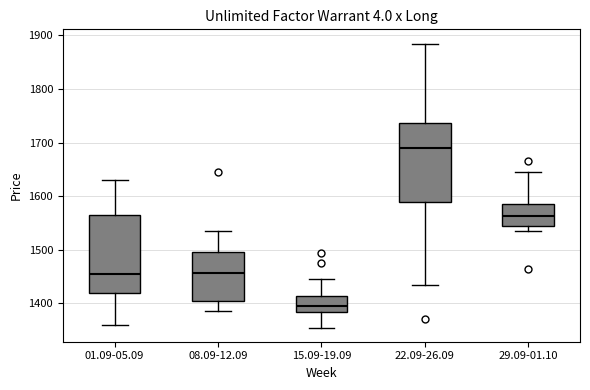

Reading left to right, transcribe this box plot: for each box, give where its median line is, the range the box spans, and where its two whiskers end, as read against the y-axis. The values are not printed on the chart, so give them approximately, as read against the axis.

01.09-05.09: median 1460, box 1420 to 1570, whiskers 1360 to 1630
08.09-12.09: median 1460, box 1410 to 1500, whiskers 1390 to 1540
15.09-19.09: median 1400, box 1380 to 1410, whiskers 1360 to 1450
22.09-26.09: median 1690, box 1590 to 1740, whiskers 1440 to 1890
29.09-01.10: median 1560, box 1540 to 1590, whiskers 1540 (just below the box's lower edge) to 1650